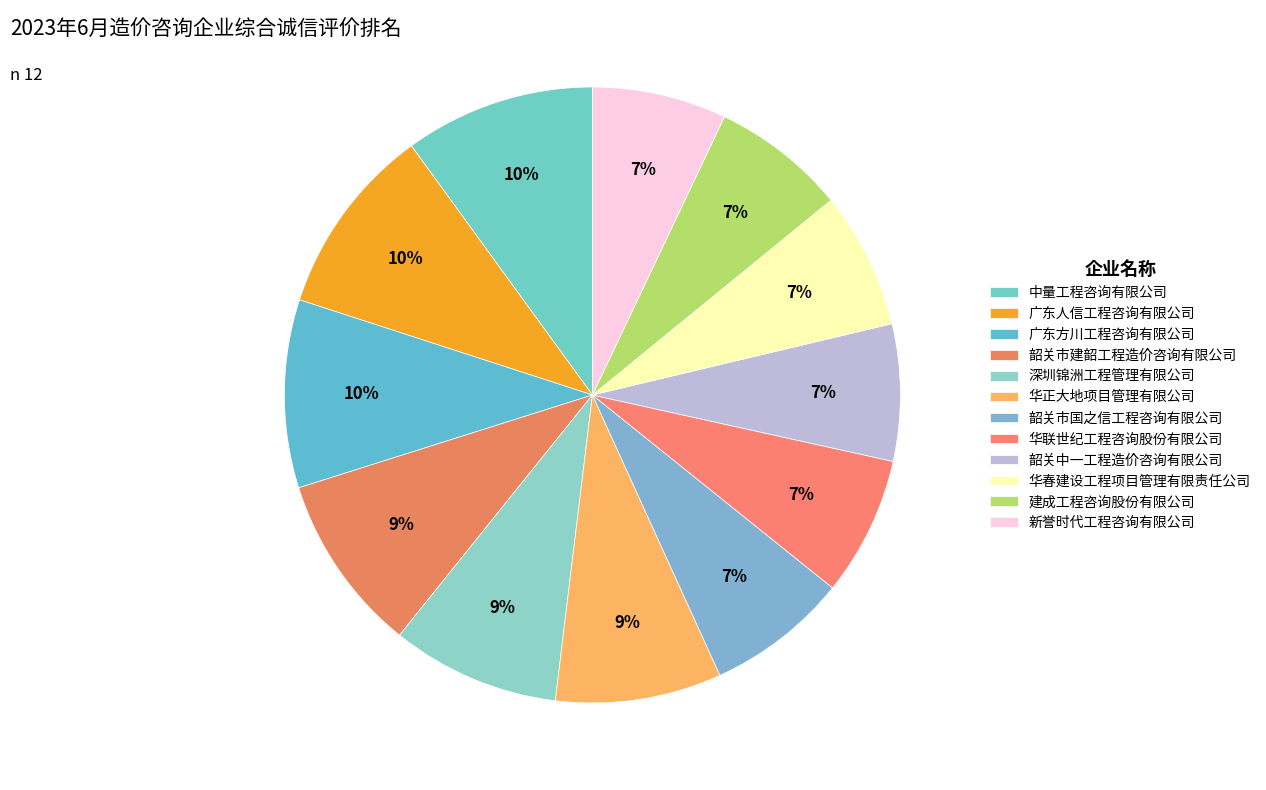

Count the number of slices in the pie.

12